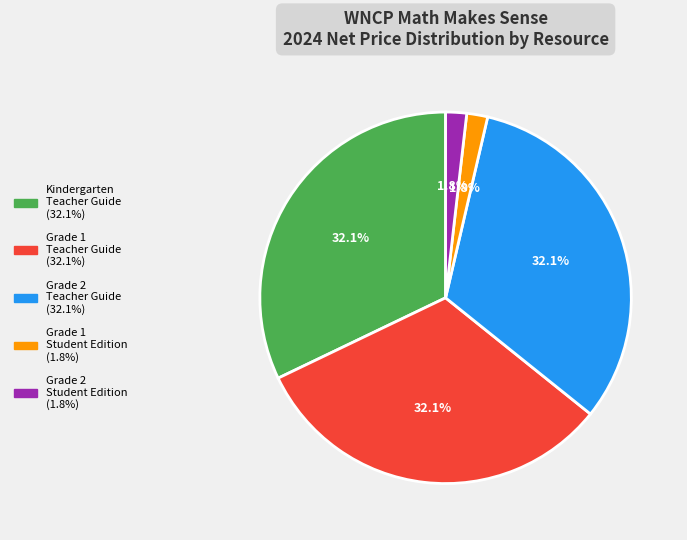

Do Grade 1 Student Edition and Kindergarten Teacher Guide together represent more than half of the pie?

No